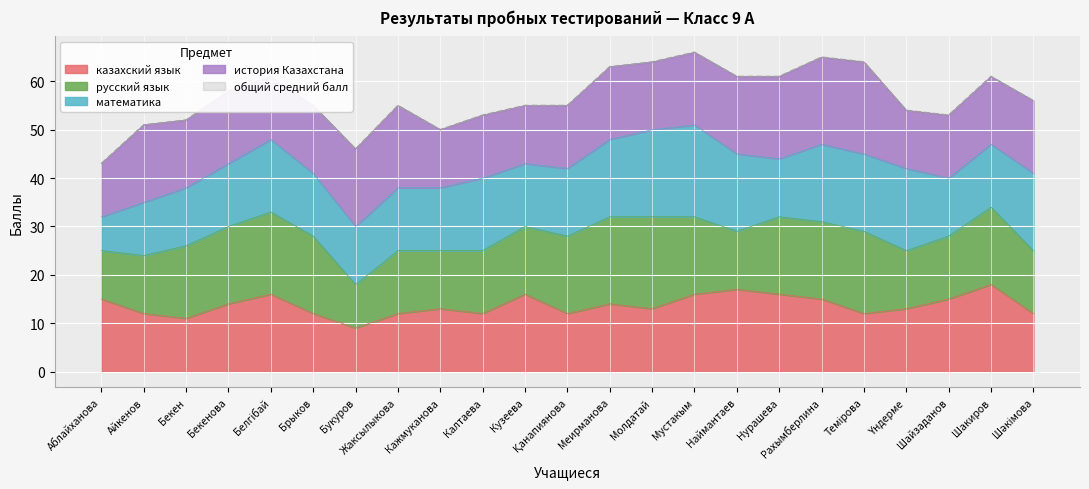

Which series has the largest total across all categories?

общий средний балл